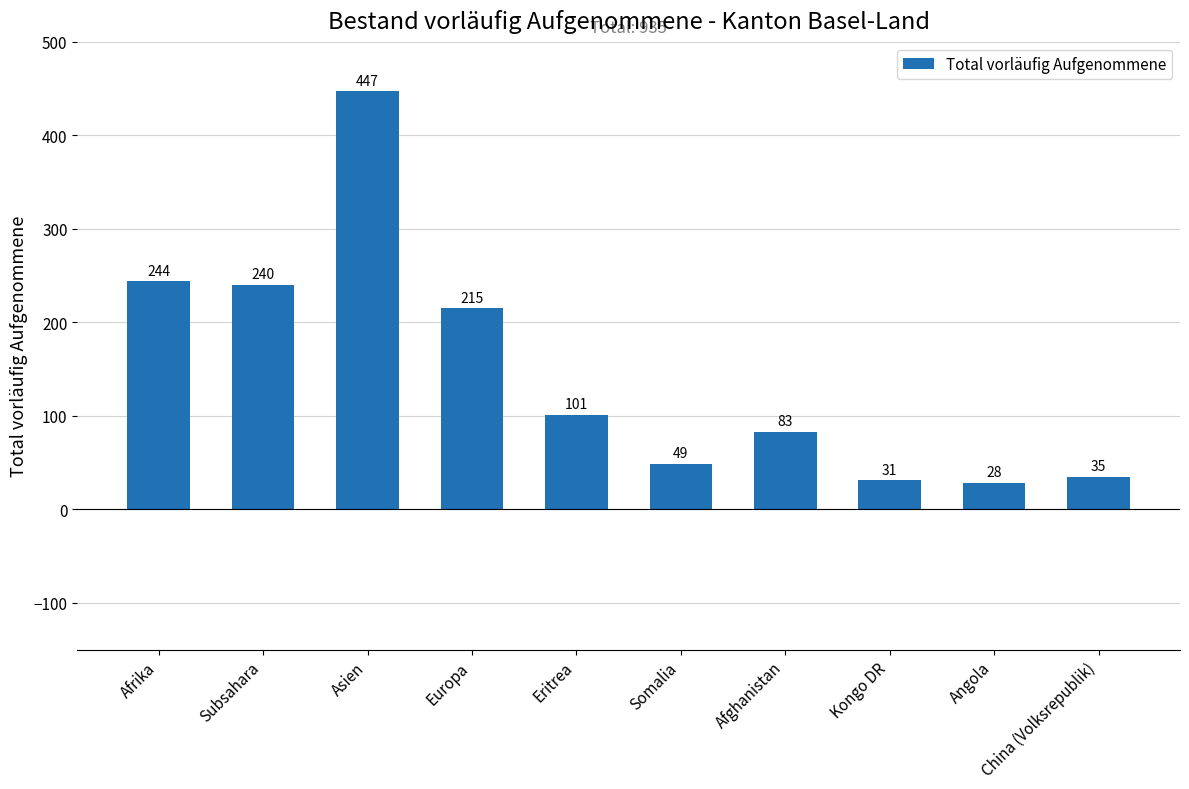

What value does the data have at Kongo DR, to the nearest 5?

30